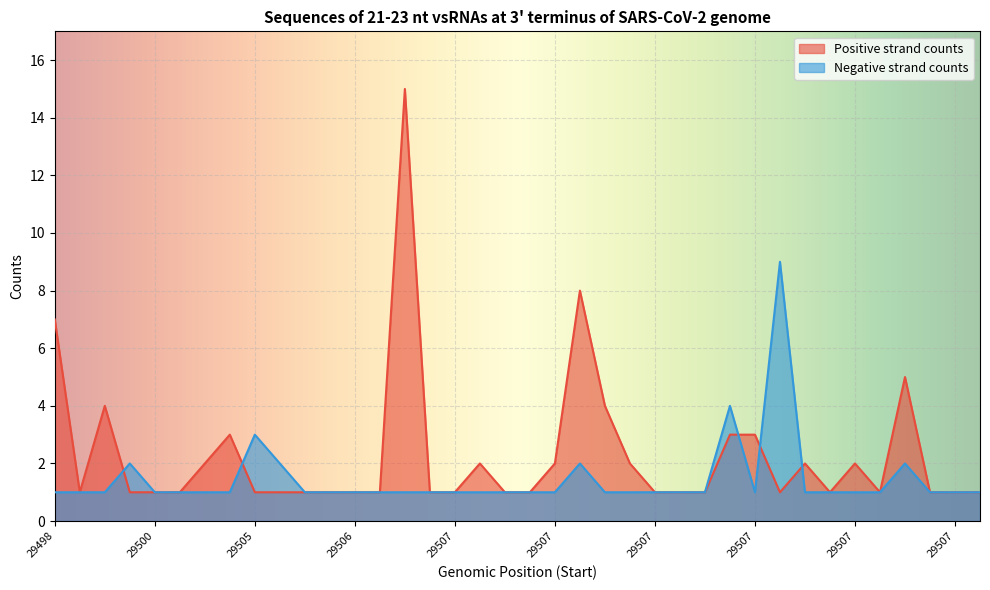

At how many categories does at least one series exceed 1?

19